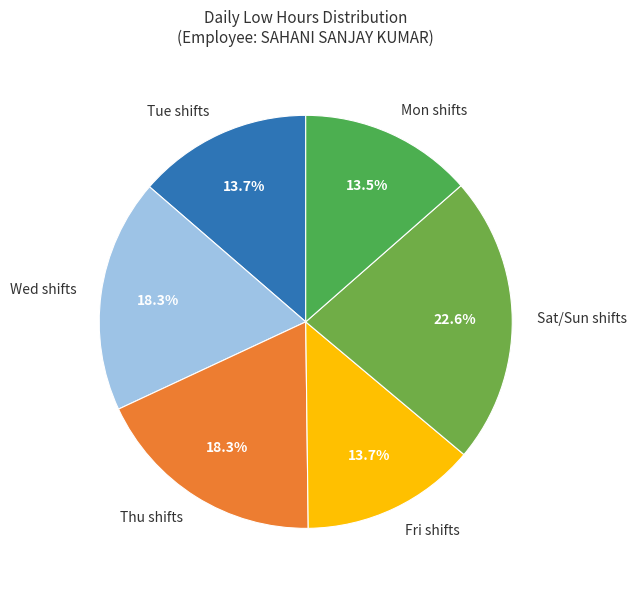

How many segments does this pie chart have?

6